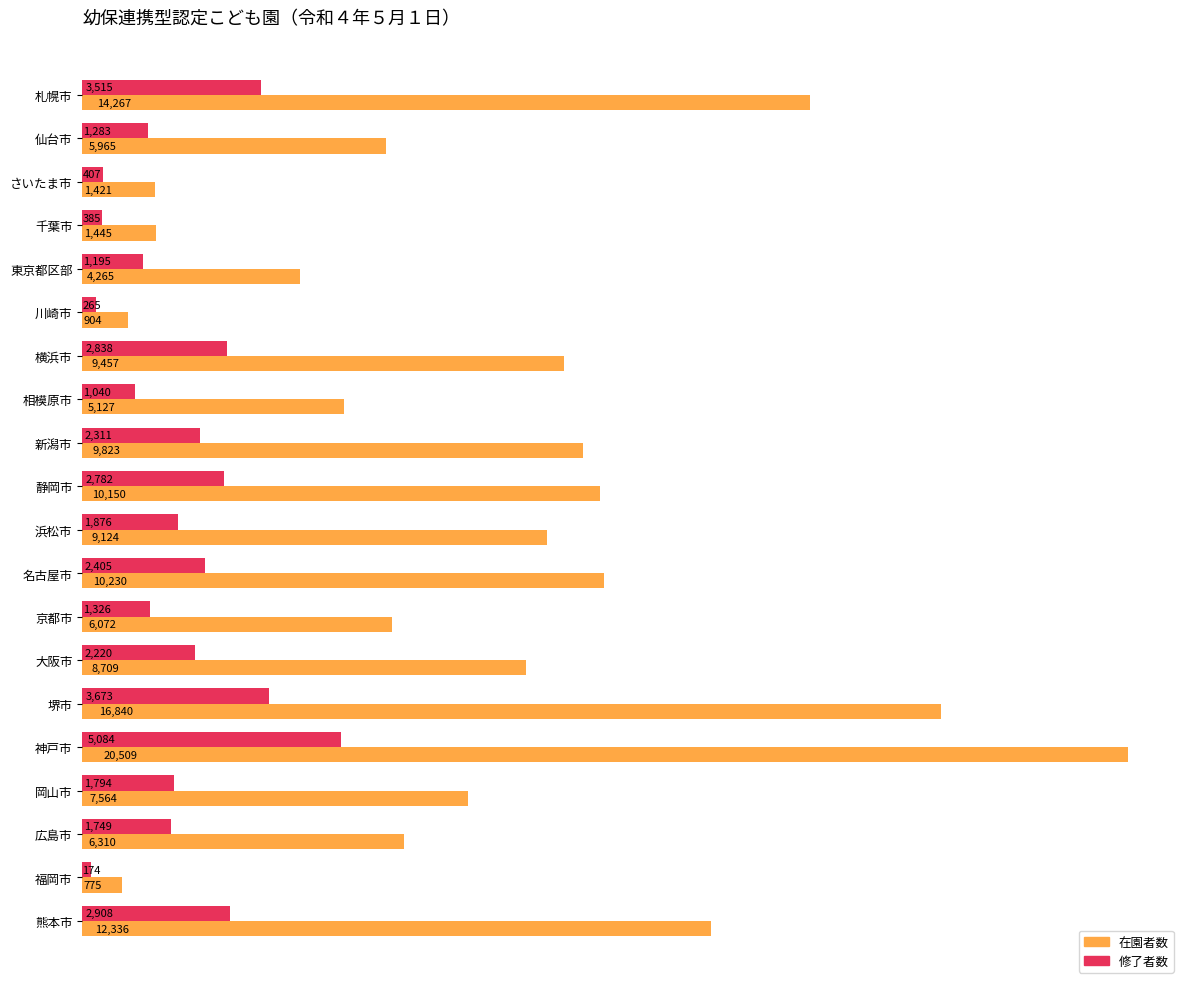

At how many categories does at least one series exceed 3620?

16